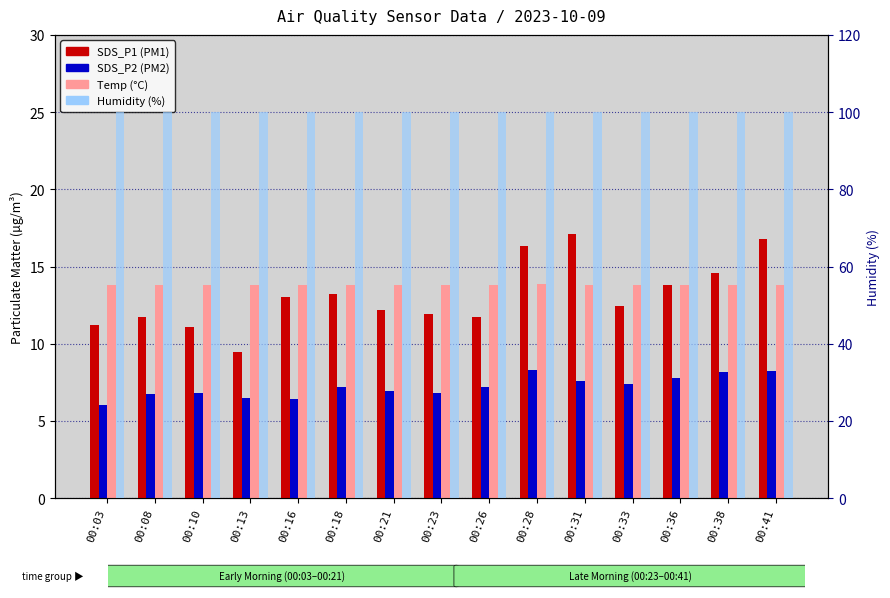

True or false: SDS_P2 has a value of 2.0 at 00:31.

False